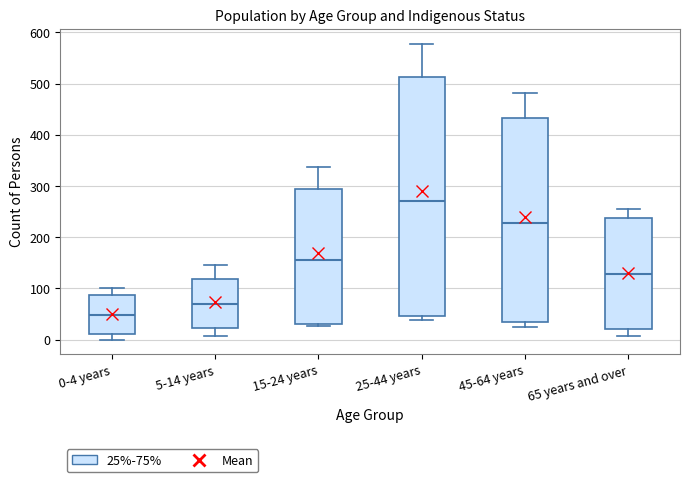

Reading left to right, transcribe this box plot: for each box, give where its median line is, the range the box spans, and where its two whiskers end, as read against the y-axis. The values are not printed on the chart, so give them approximately, as read against the axis.

0-4 years: median 50, box 10 to 90, whiskers 0 to 100
5-14 years: median 70, box 20 to 120, whiskers 10 to 150
15-24 years: median 160, box 30 to 290, whiskers 30 to 340
25-44 years: median 270, box 50 to 510, whiskers 40 to 580
45-64 years: median 230, box 30 to 430, whiskers 30 (just below the box's lower edge) to 480
65 years and over: median 130, box 20 to 240, whiskers 10 to 260